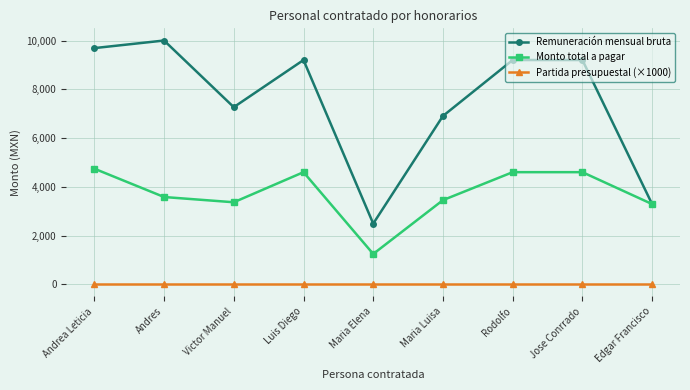

True or false: Partida presupuestal (×1000) and Monto total a pagar cross at least once.

False